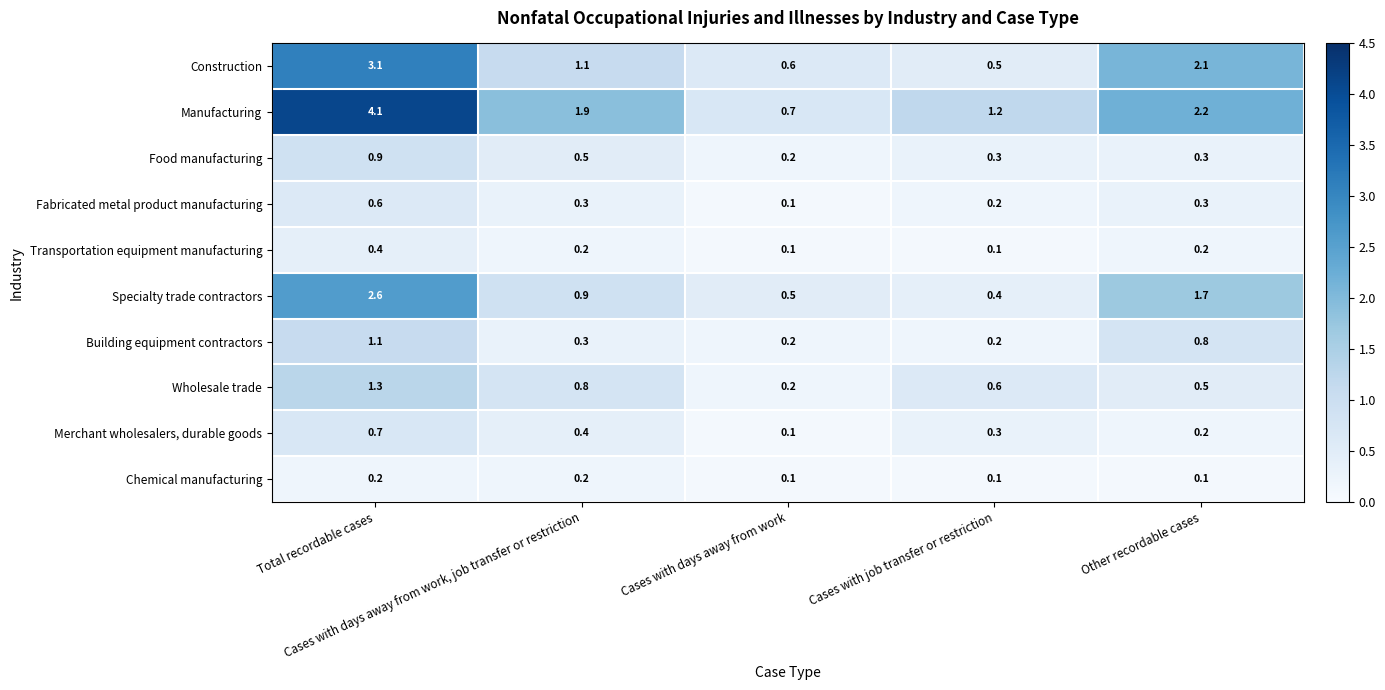

Which series has the largest range (max minus min)?

Manufacturing